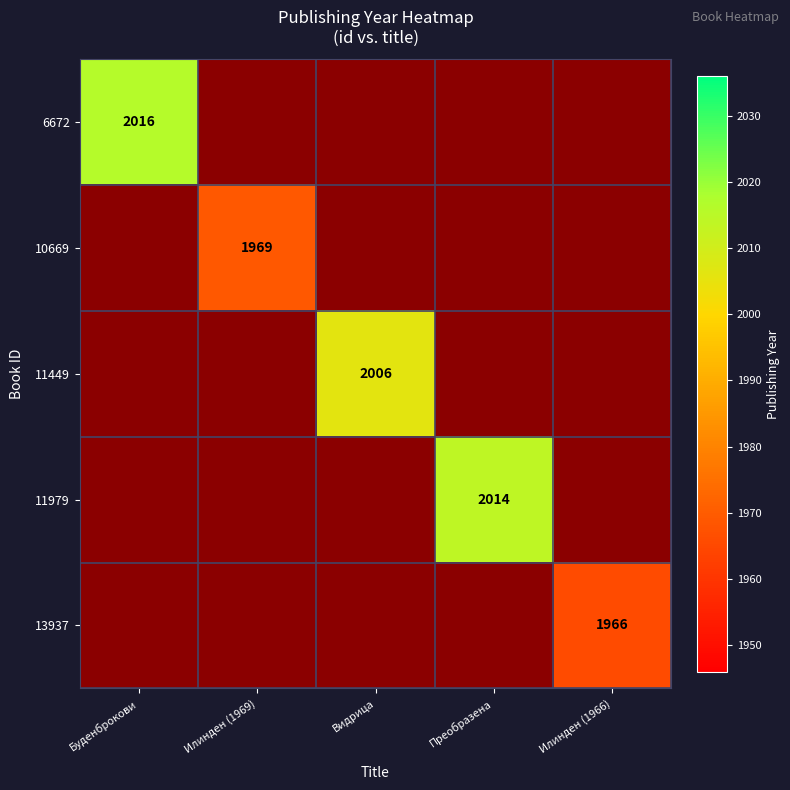

The 13937 series shows 1966 at Илинден (1966). True or false?

True